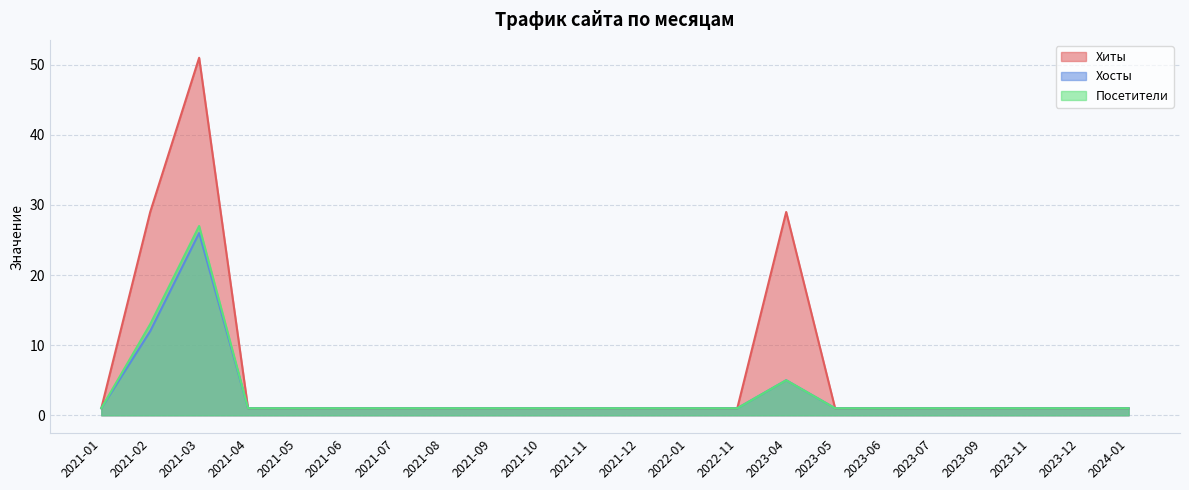

True or false: Посетители and Хиты intersect in this chart.

False